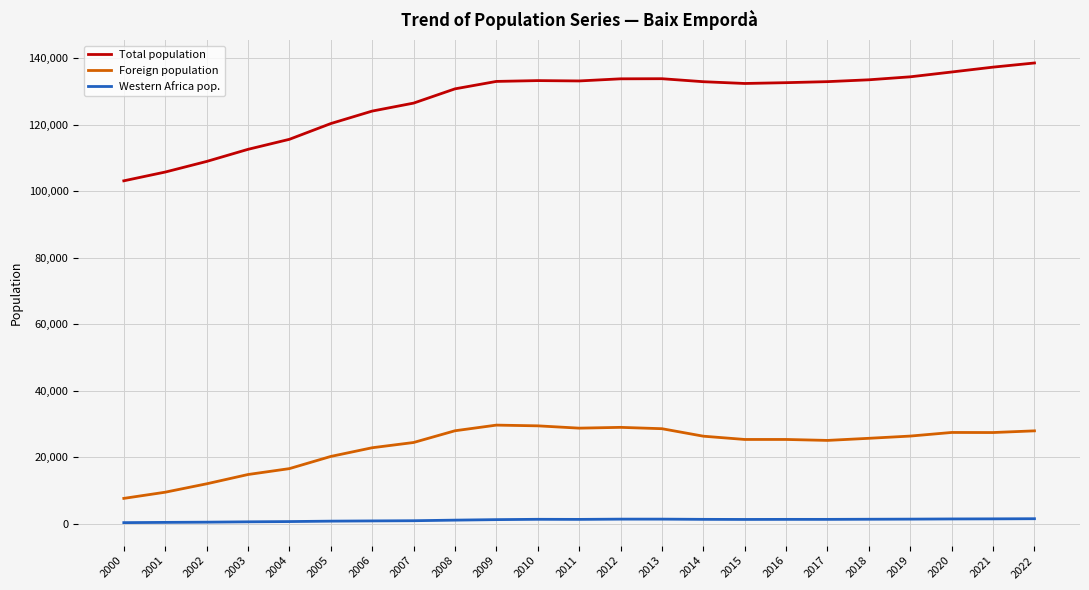

Rank the series by their average value, from highest to lowest.

Total population, Foreign population, Western Africa pop.